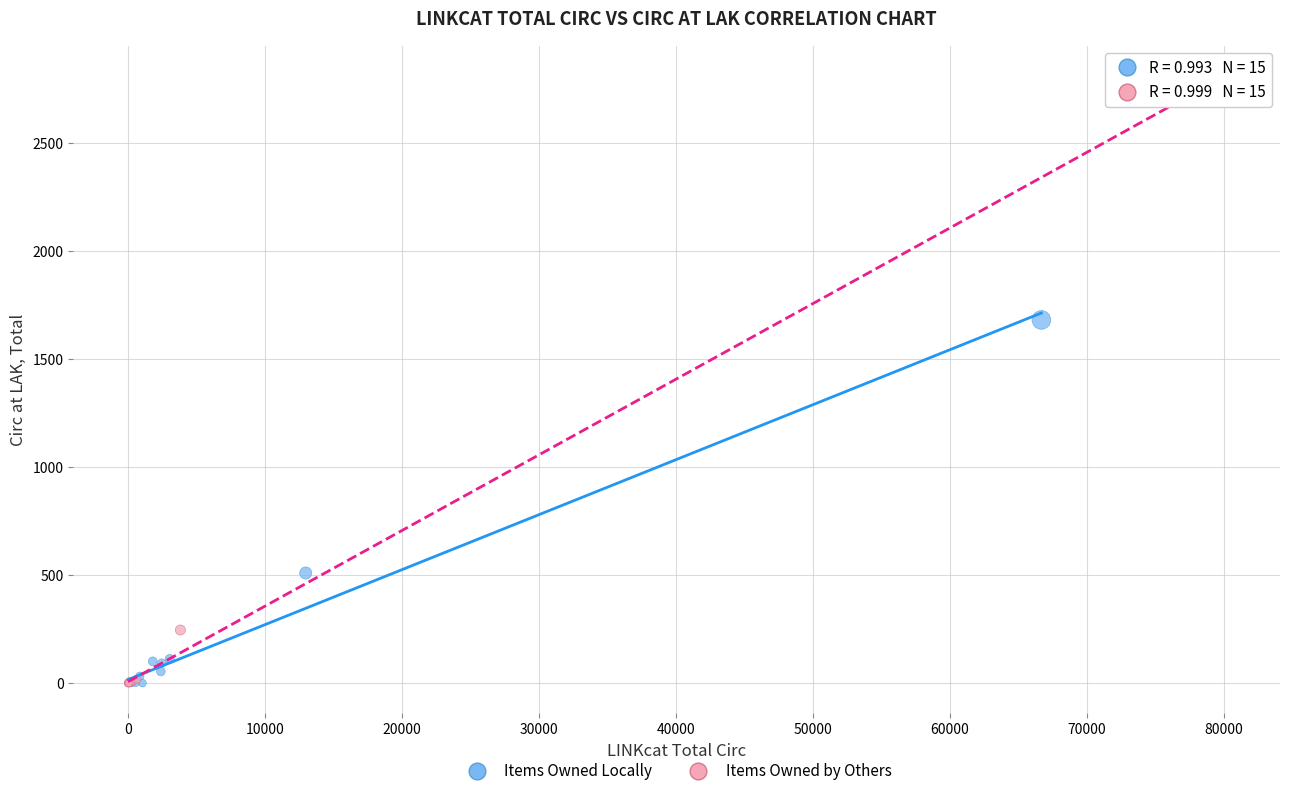

Which series contains the highest Y value?

Items Owned by Others